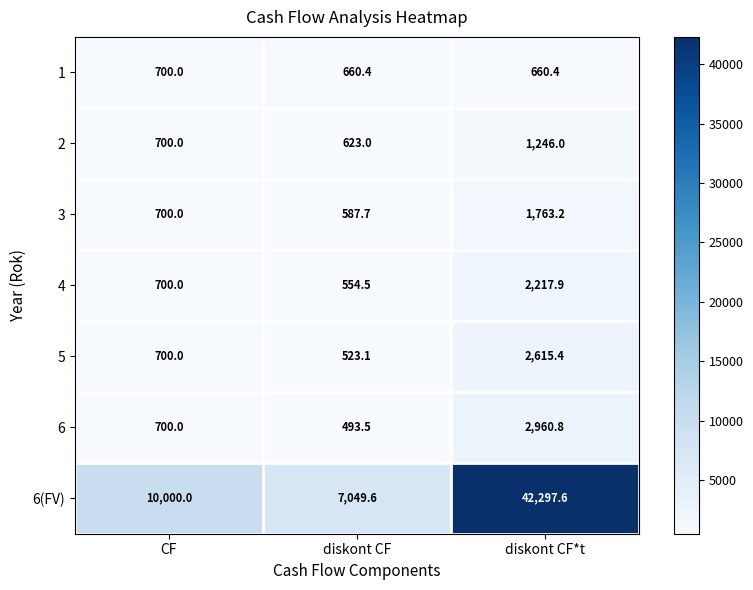

Count the number of categories in the chart.

3